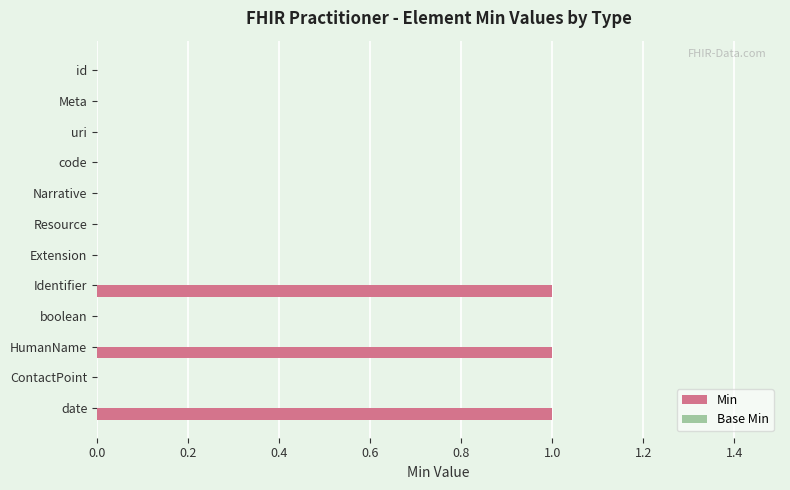

What is the sum of all values?

3